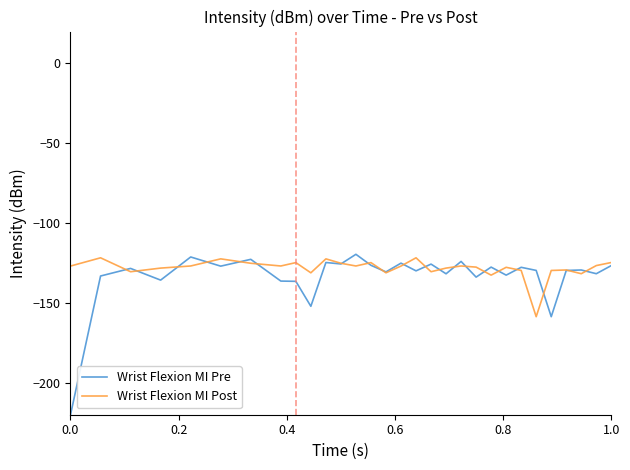

What is the lowest value of the Wrist Flexion MI Post series?

-158.6